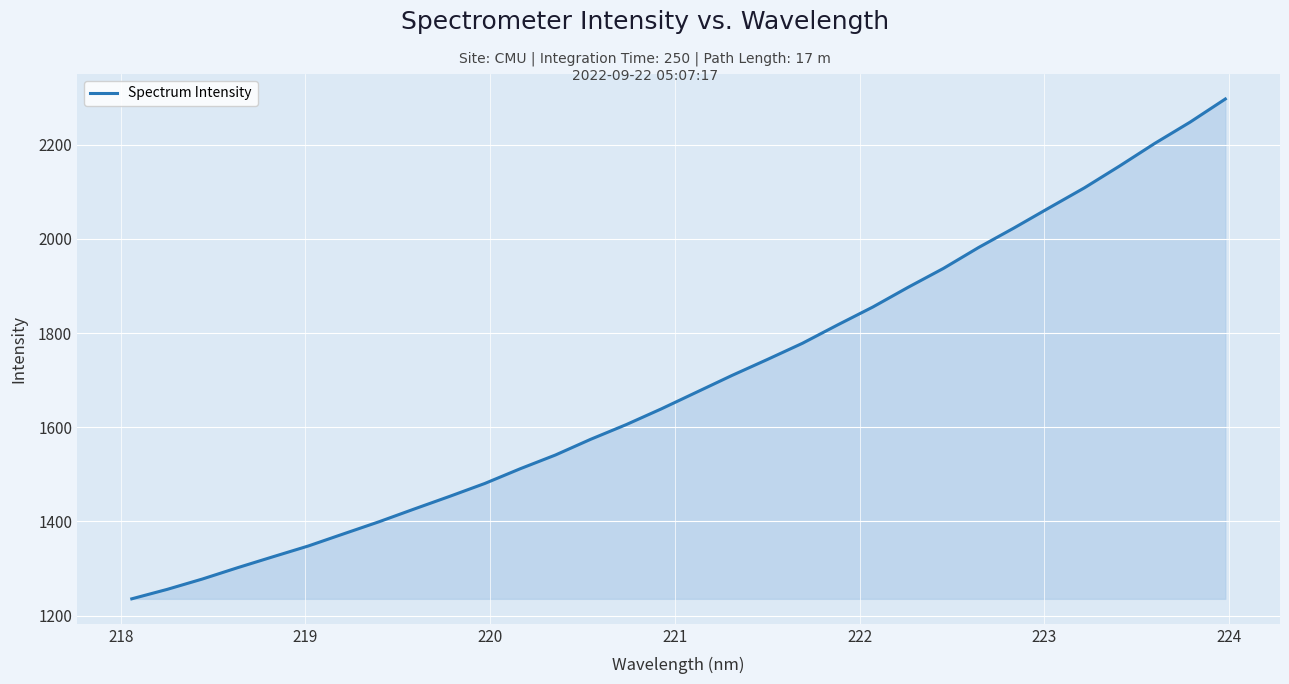

What is the minimum value shown in the chart?

1235.6